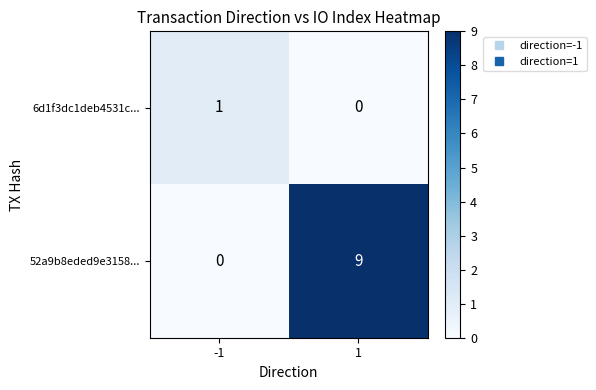

Between -1 and 1, which series saw the biggest shift?

52a9b8eded9e3158...